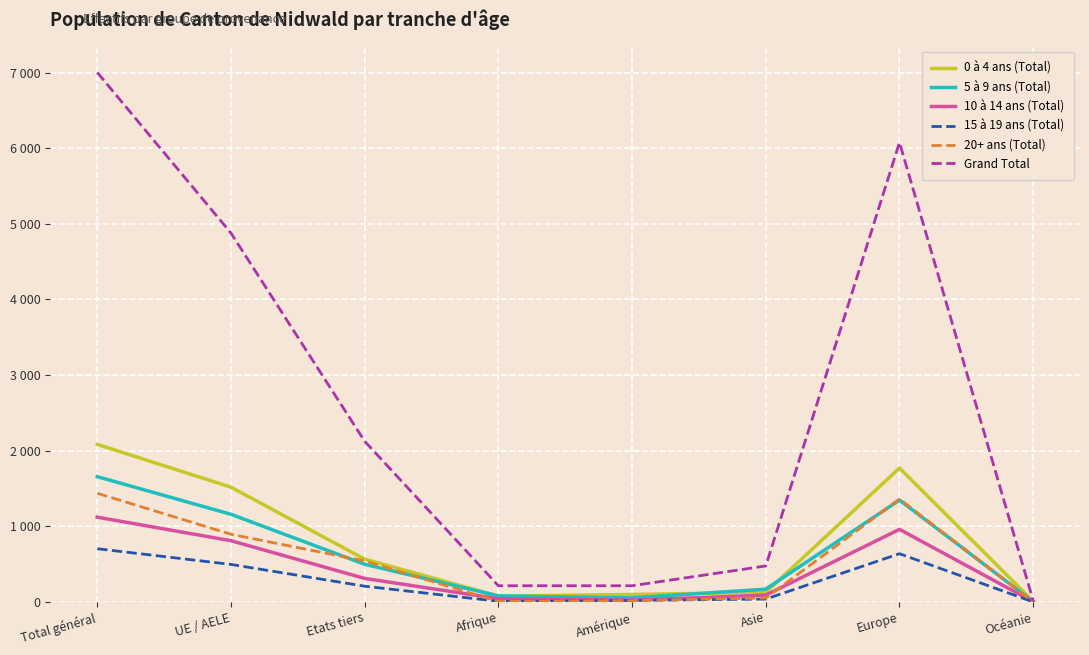

What are all the series names shown in the legend?

0 à 4 ans (Total), 5 à 9 ans (Total), 10 à 14 ans (Total), 15 à 19 ans (Total), 20+ ans (Total), Grand Total